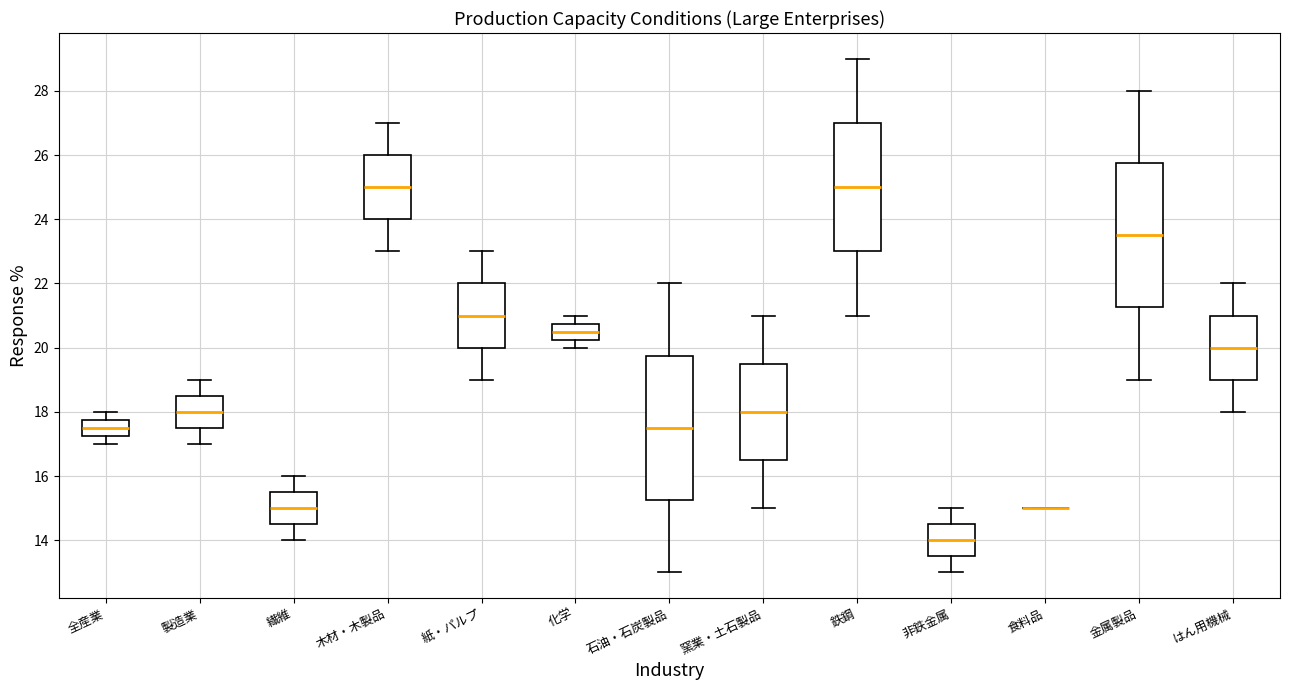

Reading left to right, transcribe this box plot: for each box, give where its median line is, the range the box spans, and where its two whiskers end, as read against the y-axis. The values are not printed on the chart, so give them approximately, as read against the axis.

全産業: median 17.6, box 17.2 to 17.8, whiskers 17.0 to 18.0
製造業: median 18.0, box 17.6 to 18.6, whiskers 17.0 to 19.0
繊維: median 15.0, box 14.6 to 15.6, whiskers 14.0 to 16.0
木材・木製品: median 25.0, box 24.0 to 26.0, whiskers 23.0 to 27.0
紙・パルプ: median 21.0, box 20.0 to 22.0, whiskers 19.0 to 23.0
化学: median 20.6, box 20.2 to 20.8, whiskers 20.0 to 21.0
石油・石炭製品: median 17.6, box 15.2 to 19.8, whiskers 13.0 to 22.0
窯業・土石製品: median 18.0, box 16.6 to 19.6, whiskers 15.0 to 21.0
鉄鋼: median 25.0, box 23.0 to 27.0, whiskers 21.0 to 29.0
非鉄金属: median 14.0, box 13.6 to 14.6, whiskers 13.0 to 15.0
食料品: box collapsed to a line at 15.0, whiskers 15.0 to 15.0
金属製品: median 23.6, box 21.2 to 25.8, whiskers 19.0 to 28.0
はん用機械: median 20.0, box 19.0 to 21.0, whiskers 18.0 to 22.0